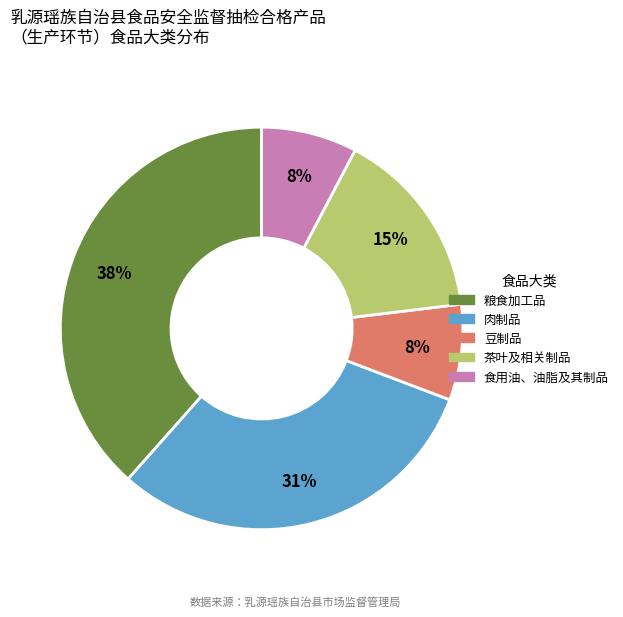

Do 粮食加工品 and 豆制品 together represent more than half of the pie?

No